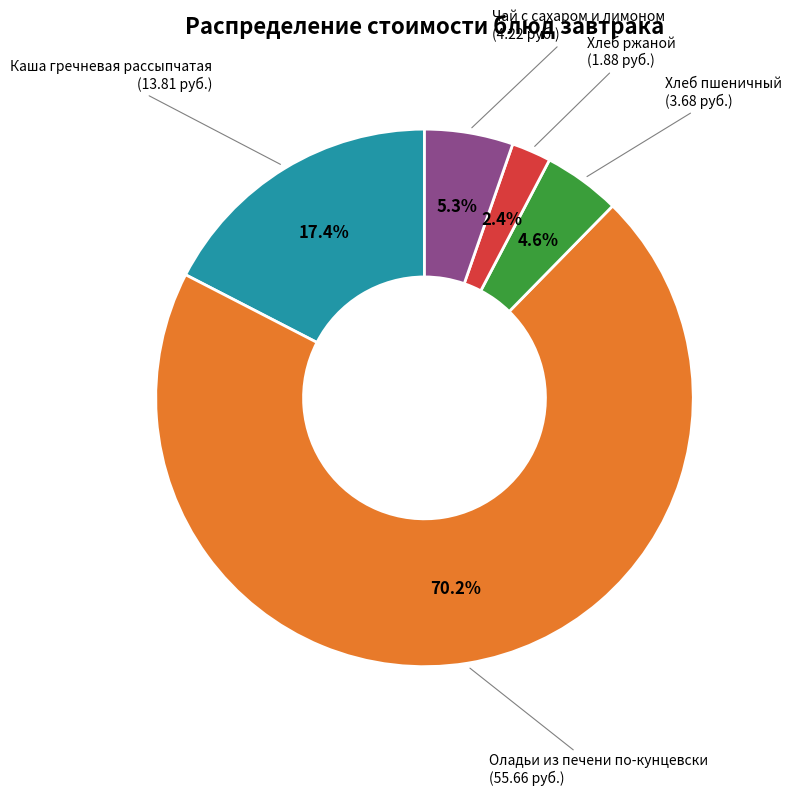

Between Оладьи из печени по-кунцевски and Хлеб ржаной, which is larger?

Оладьи из печени по-кунцевски